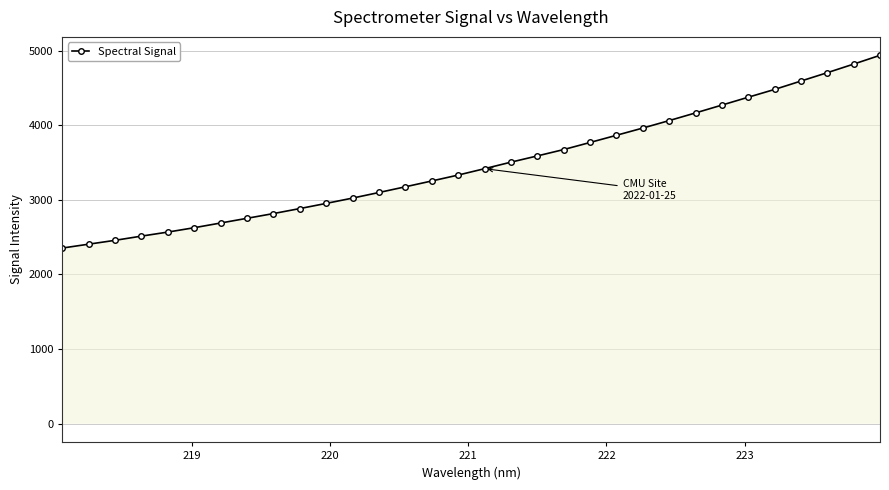

What is the value of the 8th point from the left?

2752.7